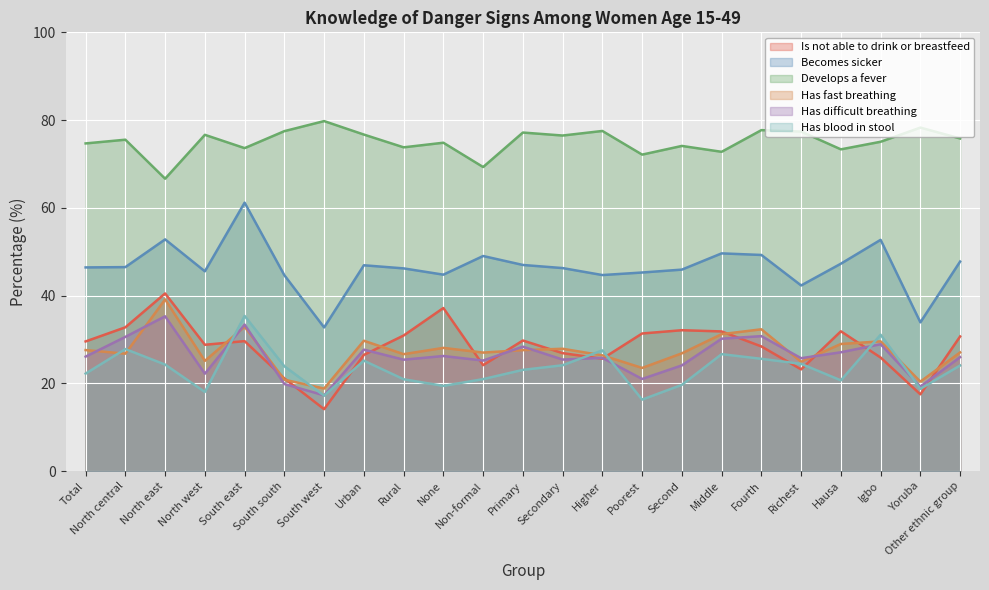

What is the value of the Has difficult breathing point at the 3rd from the left?

35.3